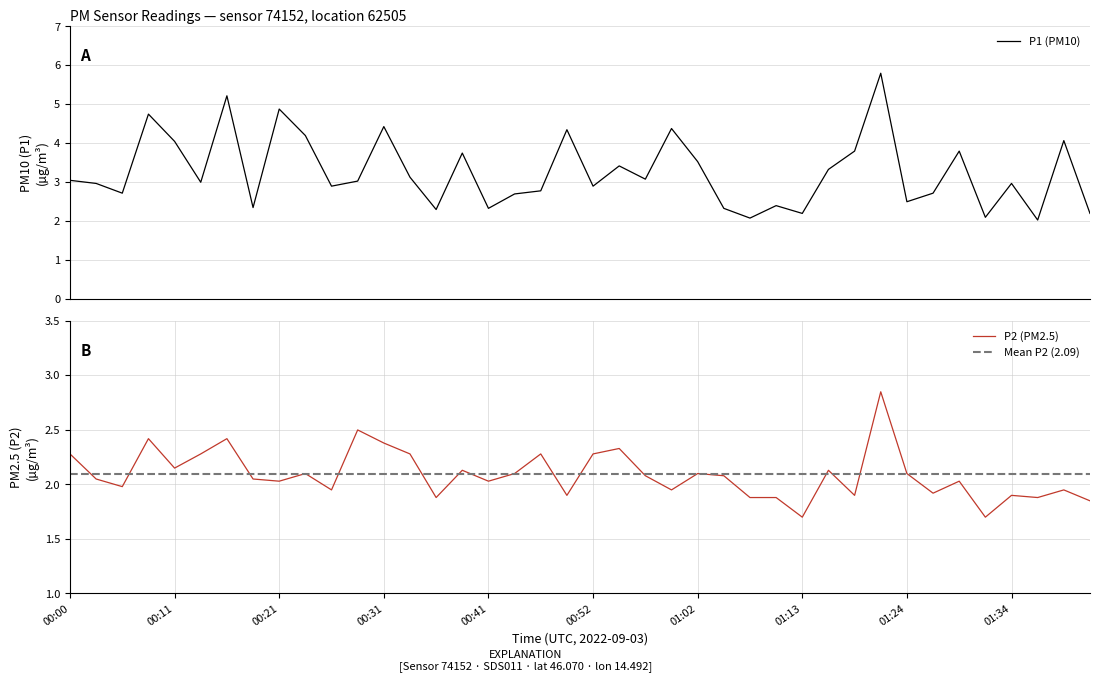

What is the minimum value for P1 (PM10)?

2.0